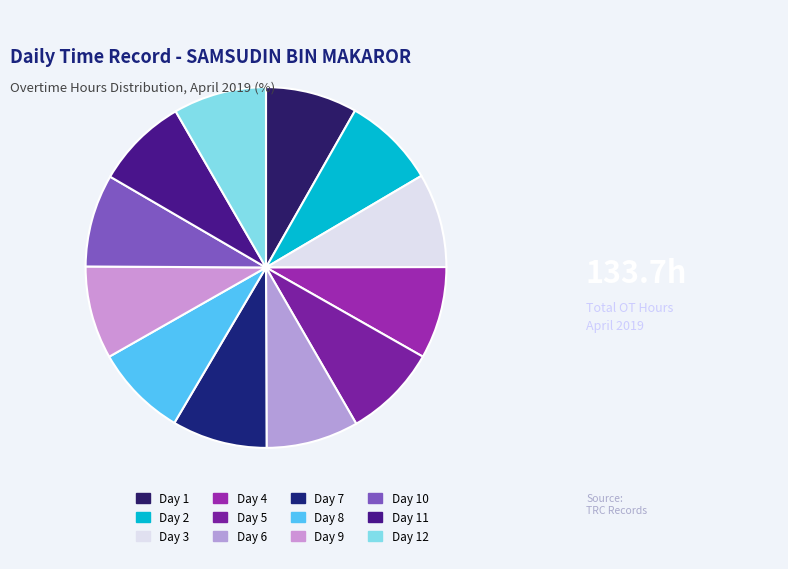

How many slices are in this pie chart?

12